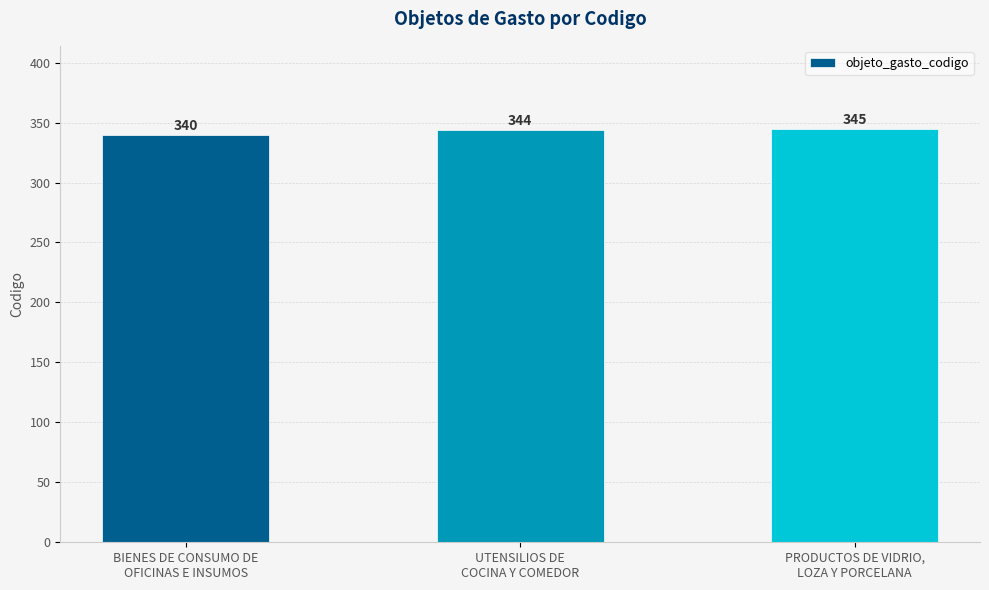

Reading left to right, transcribe all the data shown in this chart.

BIENES DE CONSUMO DE
OFICINAS E INSUMOS=340	UTENSILIOS DE
COCINA Y COMEDOR=344	PRODUCTOS DE VIDRIO,
LOZA Y PORCELANA=345